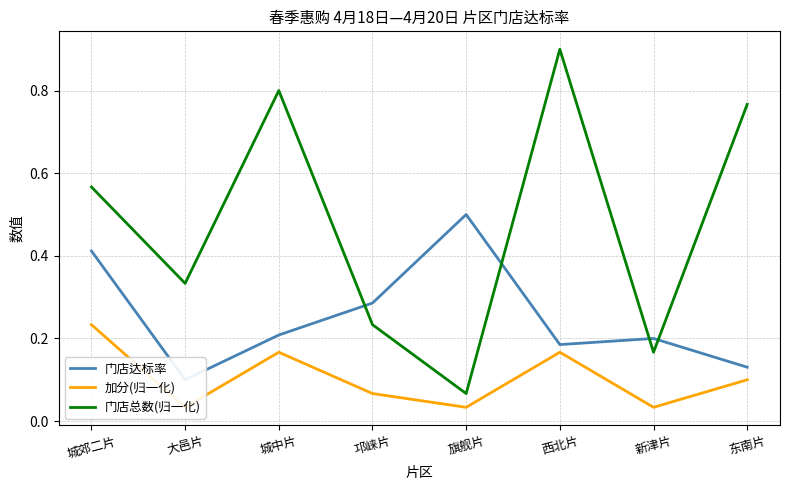

What is the label of the 6th point from the left?

西北片